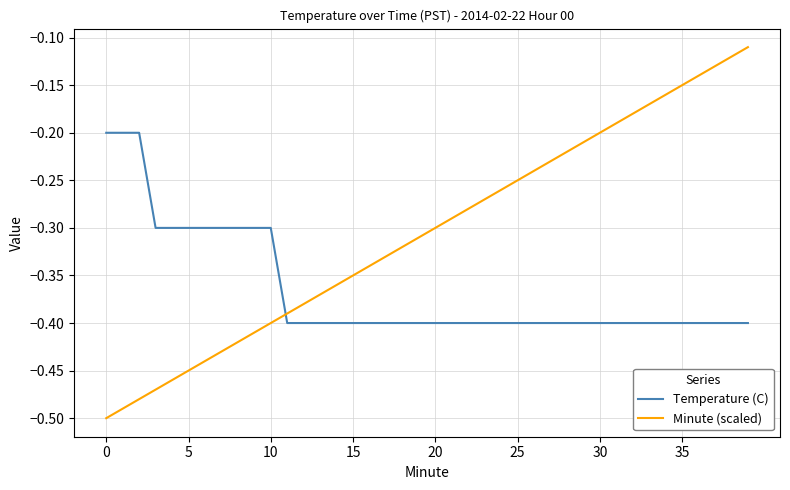

Which series has the largest range (max minus min)?

Minute (scaled)